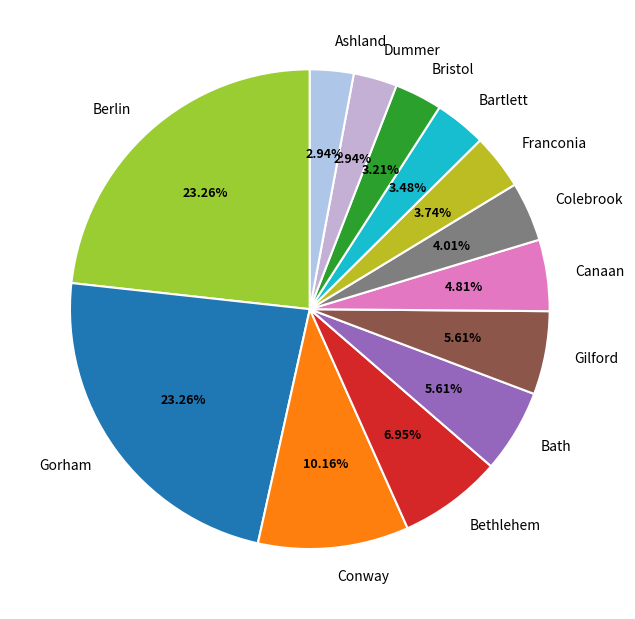

Does Ashland account for over 50% of the chart?

No